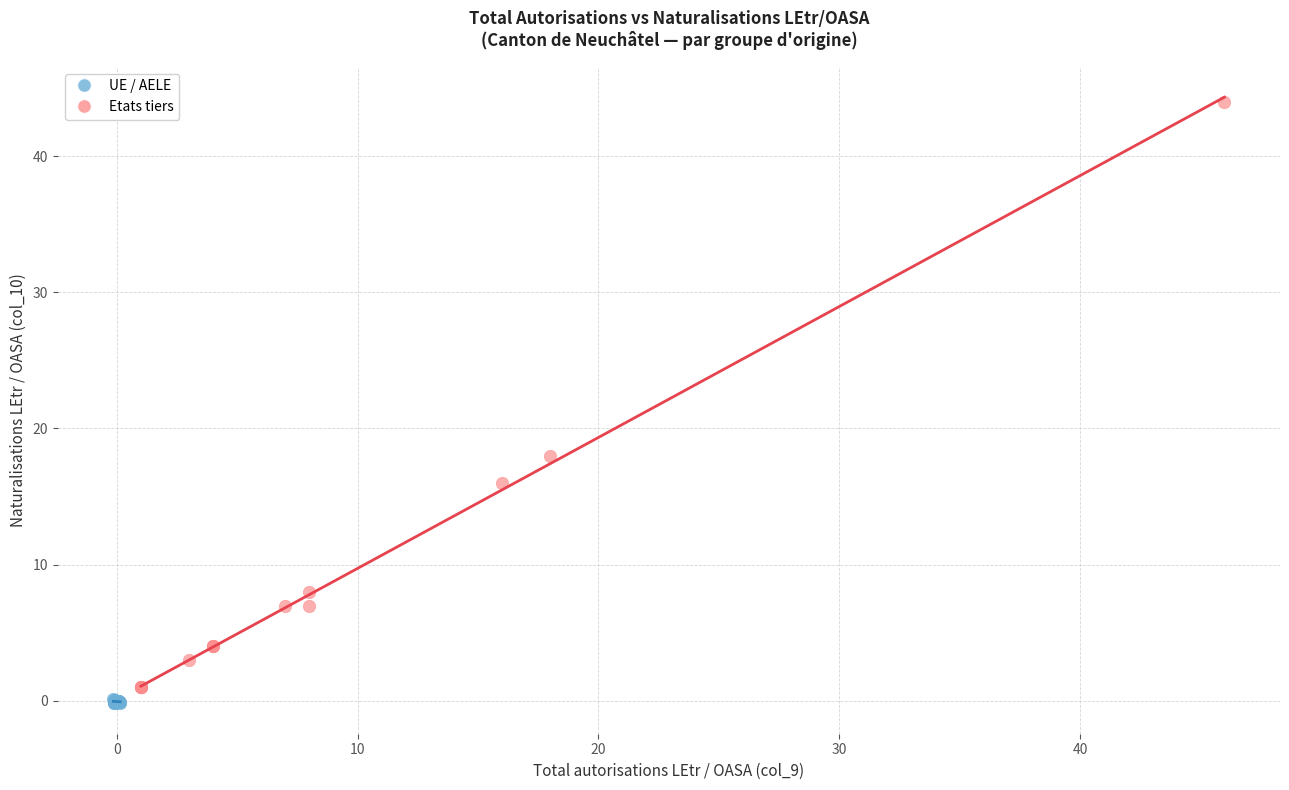

Which series reaches the minimum Y coordinate?

UE / AELE